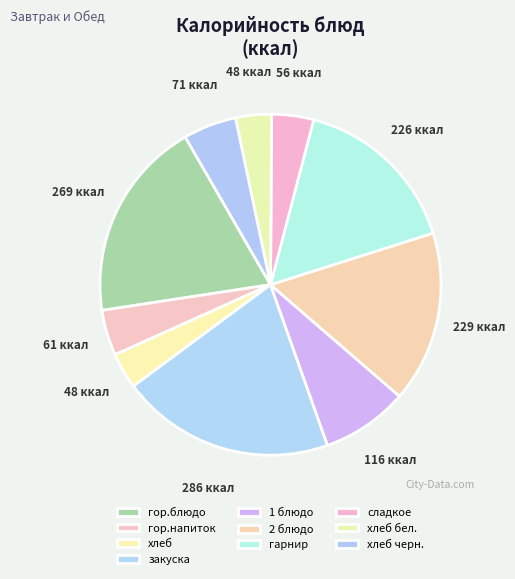

Rank the categories by value from highest to lowest.

закуска, гор.блюдо, 2 блюдо, гарнир, 1 блюдо, хлеб черн., гор.напиток, сладкое, хлеб, хлеб бел.